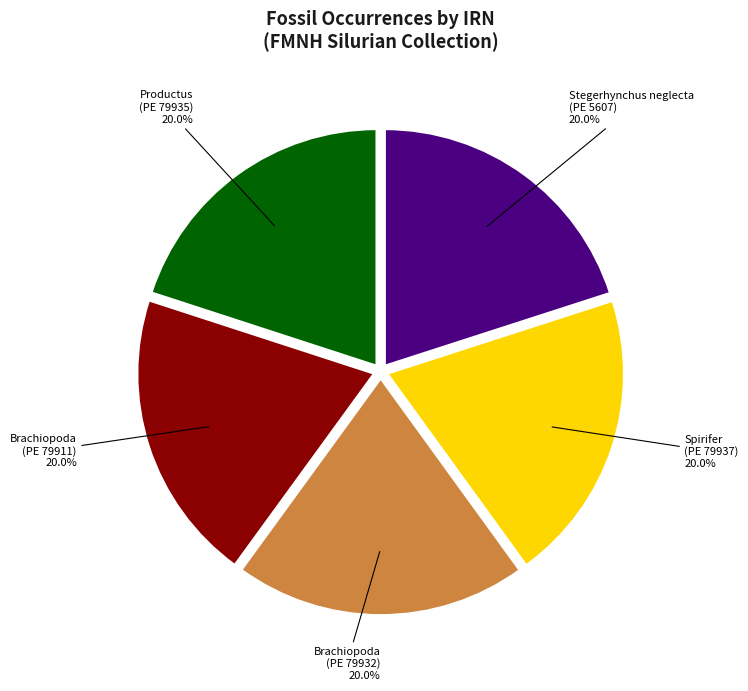

Does any single category account for the majority?

No